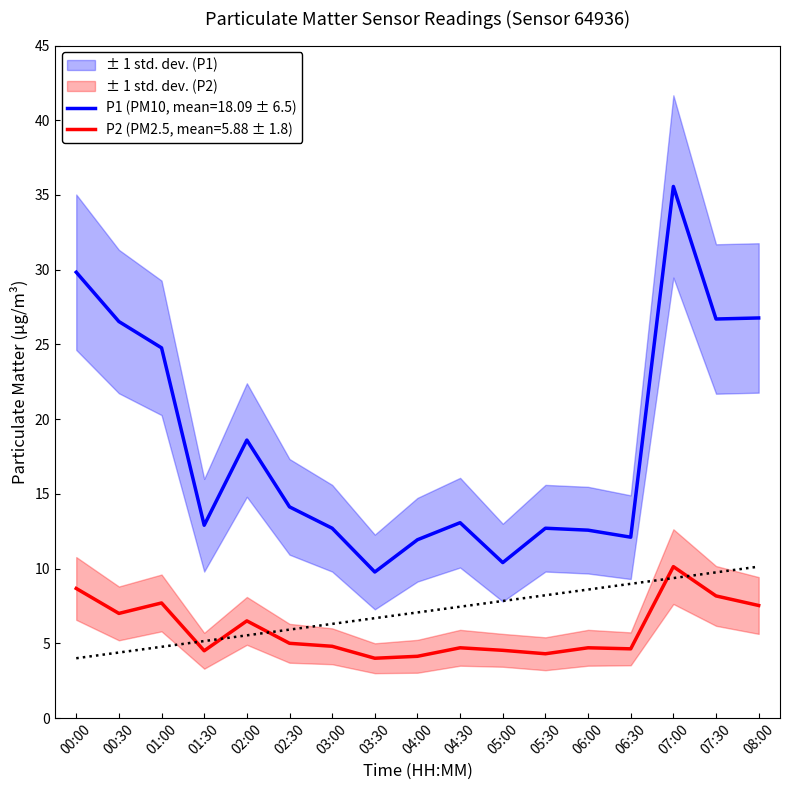

Rank the series at 03:00 from highest to lowest value.

P1, P2